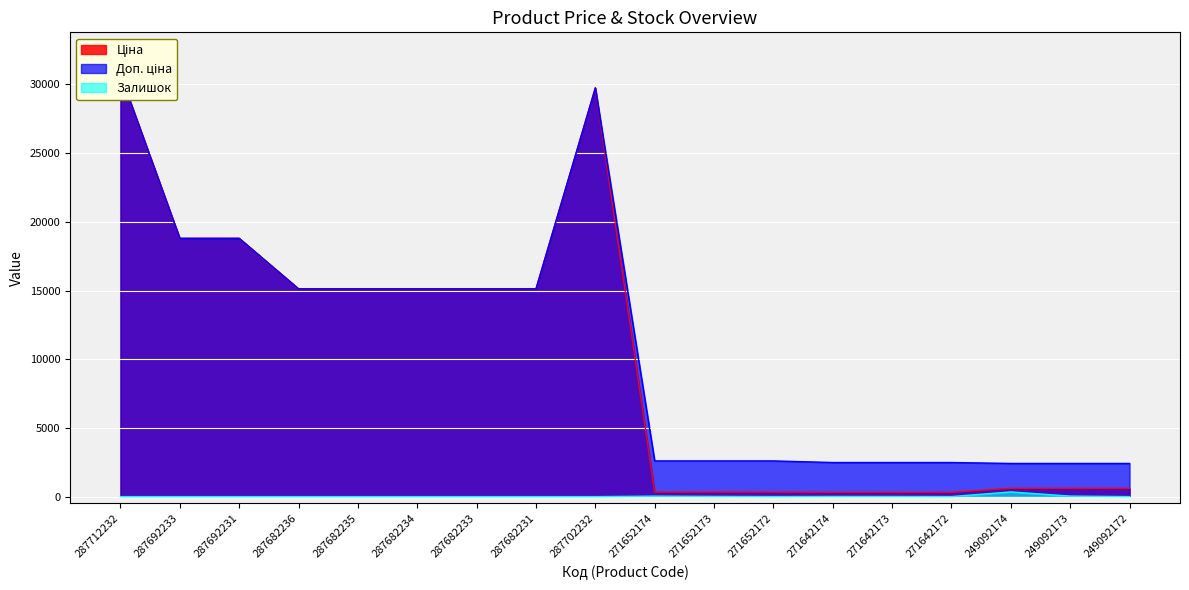

What is the sum of the Доп. ціна values at 271642172 and 287692233?

21279.2